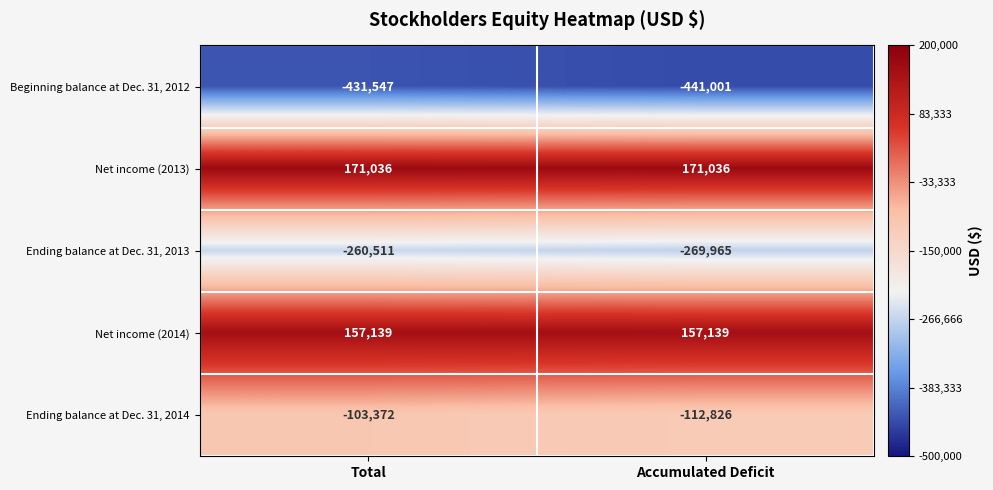

At which category is the sum across all series the highest?

Total